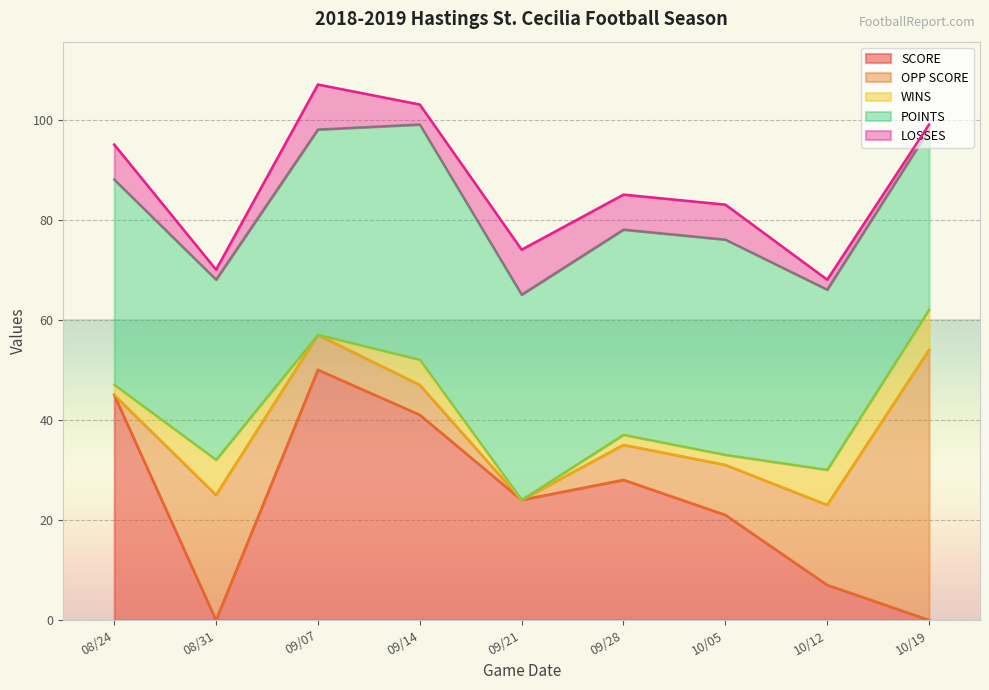

Where does the WINS series first go above 2?

08/31